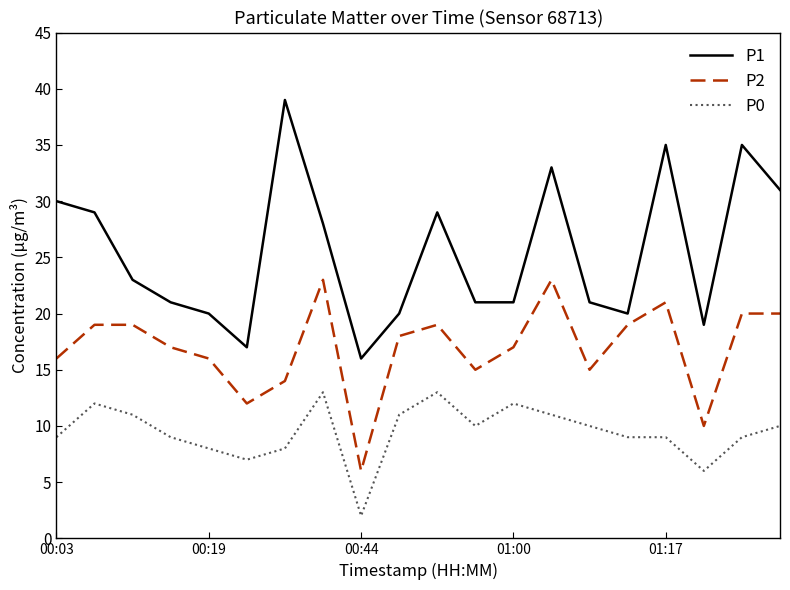

Which series has the largest total across all categories?

P1